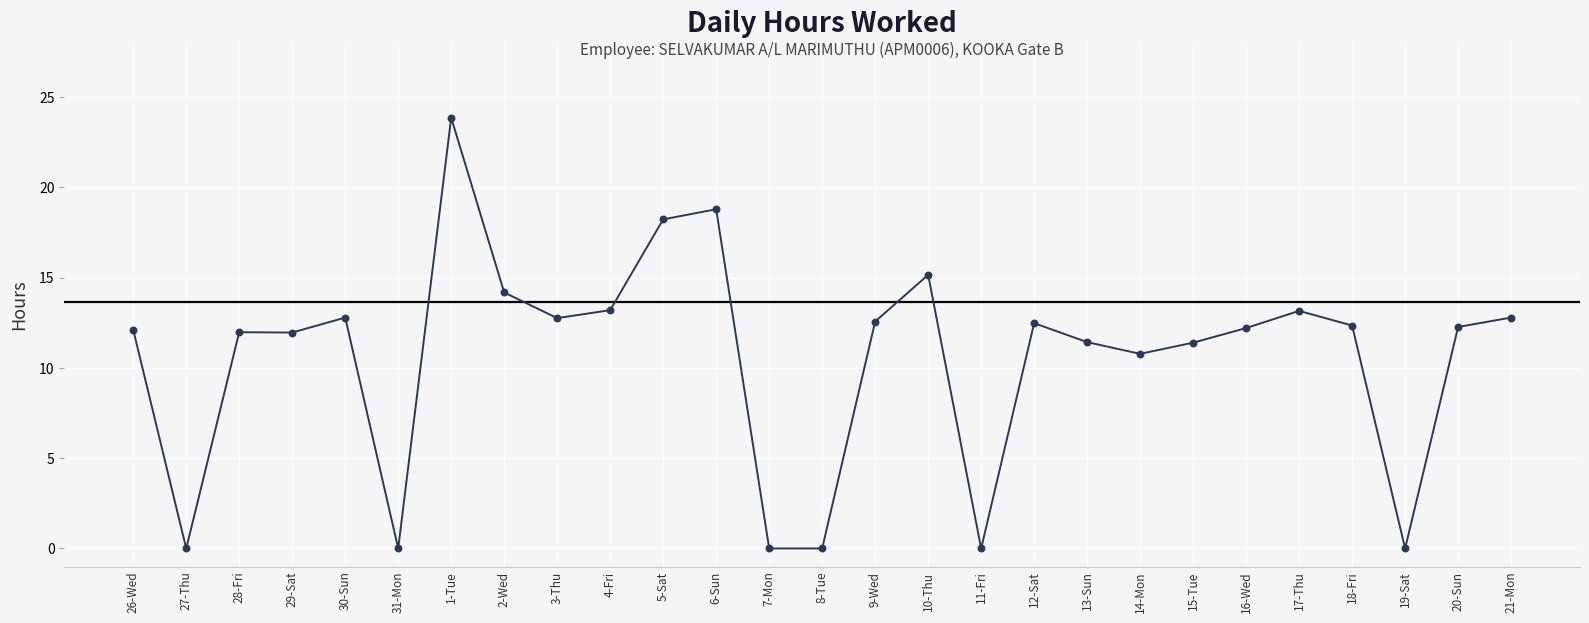

Between 5-Sat and 11-Fri, which is larger?

5-Sat